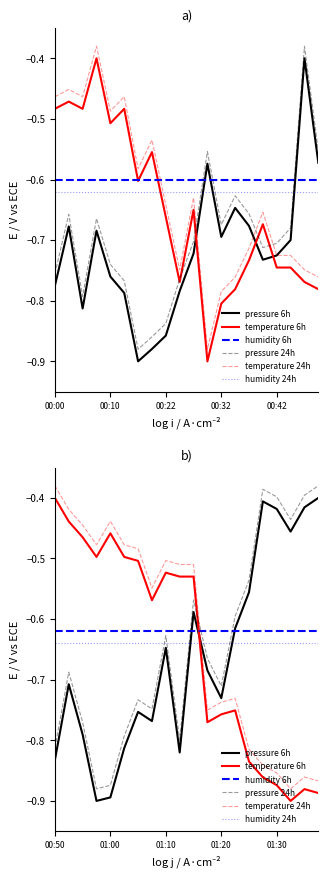

How many lines are shown in the chart?

6